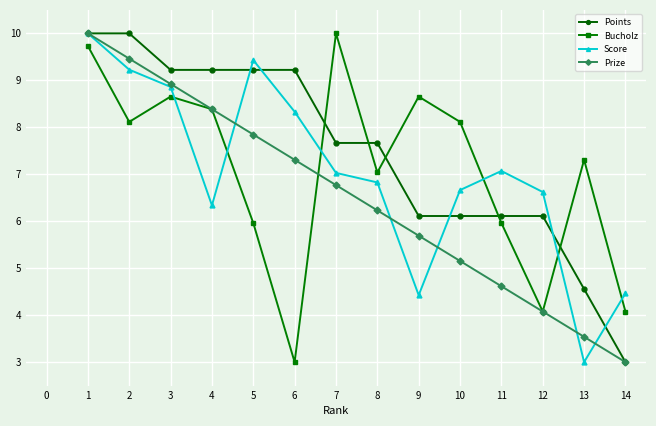

Reading left to right, what are all the values shown in this chart?

Points: 10.0	10.0	9.2	9.2	9.2	9.2	7.7	7.7	6.1	6.1	6.1	6.1	4.6	3.0
Bucholz: 9.7	8.1	8.7	8.4	6.0	3.0	10.0	7.0	8.7	8.1	6.0	4.1	7.3	4.1
Score: 10.0	9.2	8.9	6.3	9.4	8.3	7.0	6.8	4.4	6.7	7.1	6.6	3.0	4.5
Prize: 10.0	9.5	8.9	8.4	7.8	7.3	6.8	6.2	5.7	5.2	4.6	4.1	3.5	3.0